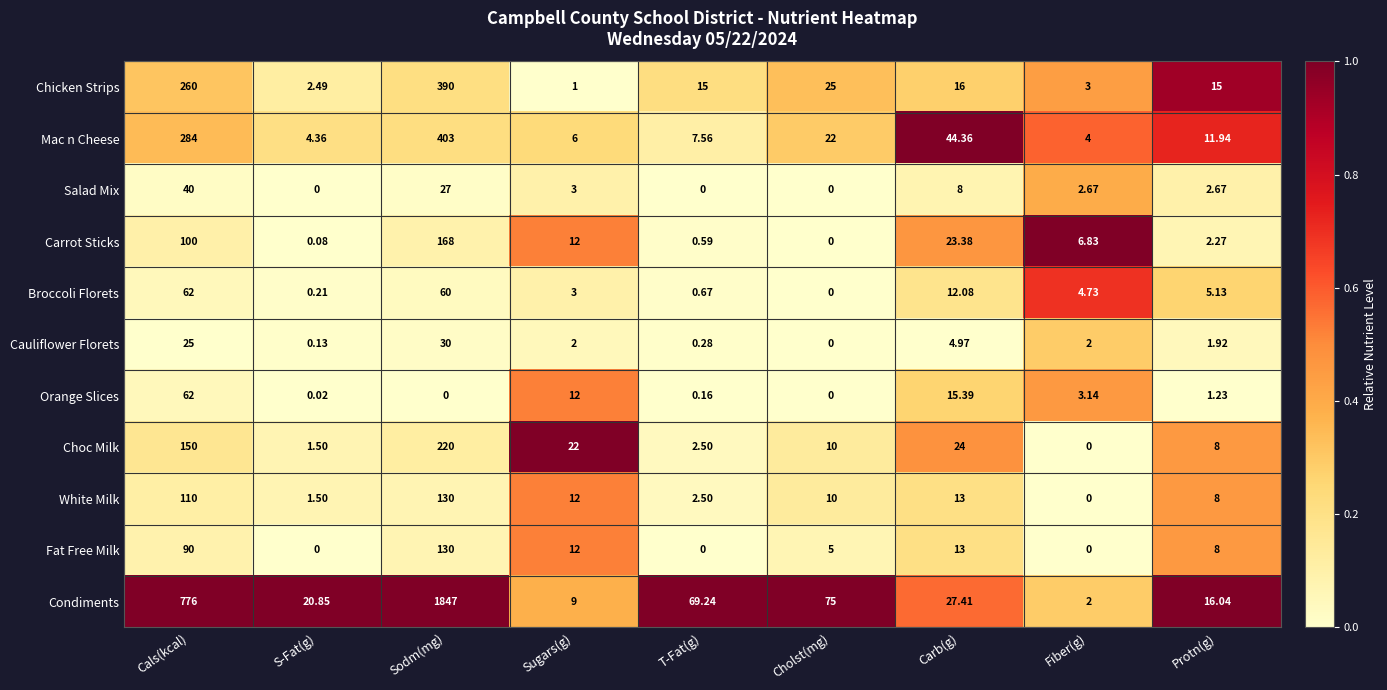

At which label does Salad Mix reach its peak?

Cals(kcal)